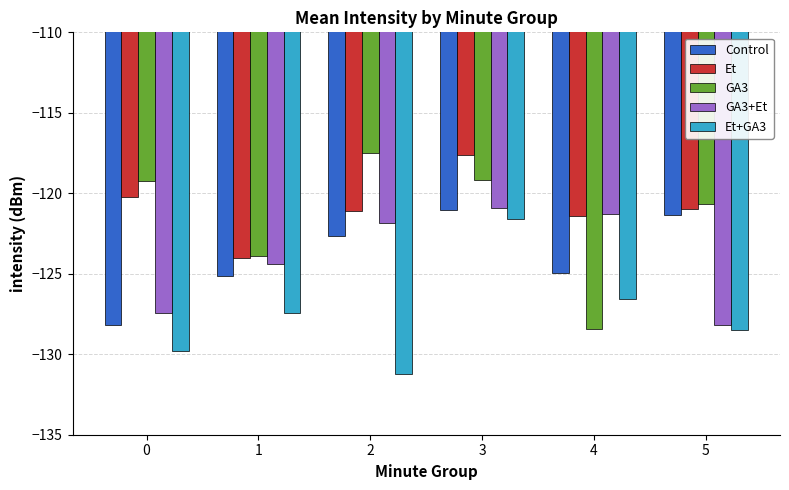

What are all the series names shown in the legend?

Control, Et, GA3, GA3+Et, Et+GA3